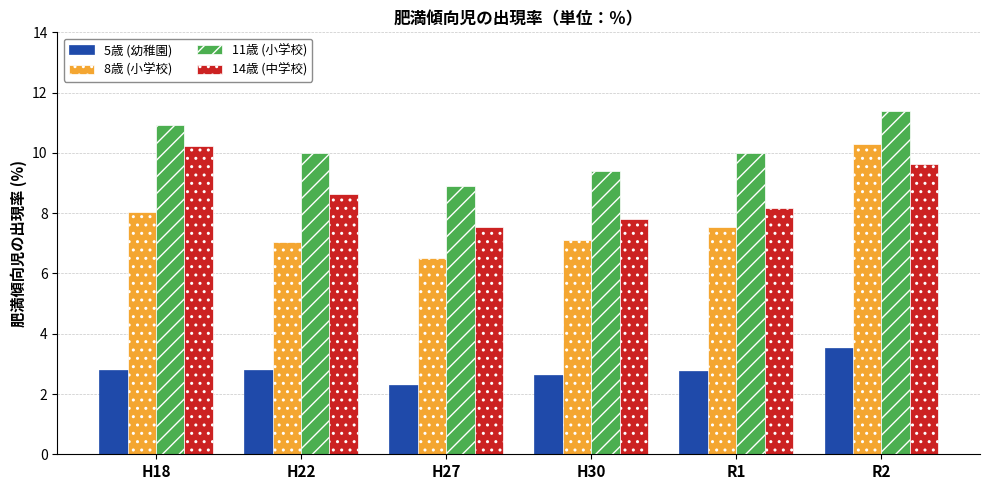

Which series changed the most between H27 and R1?

11歳 (小学校)